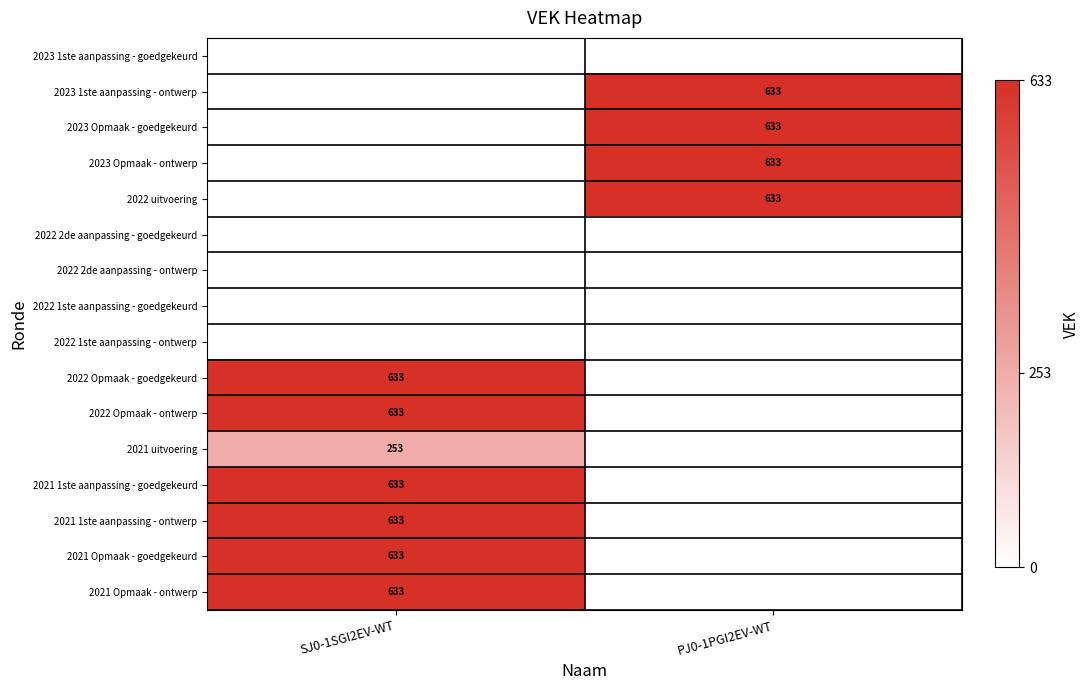

The 2021 1ste aanpassing - ontwerp series shows 1015 at SJ0-1SGI2EV-WT. True or false?

False